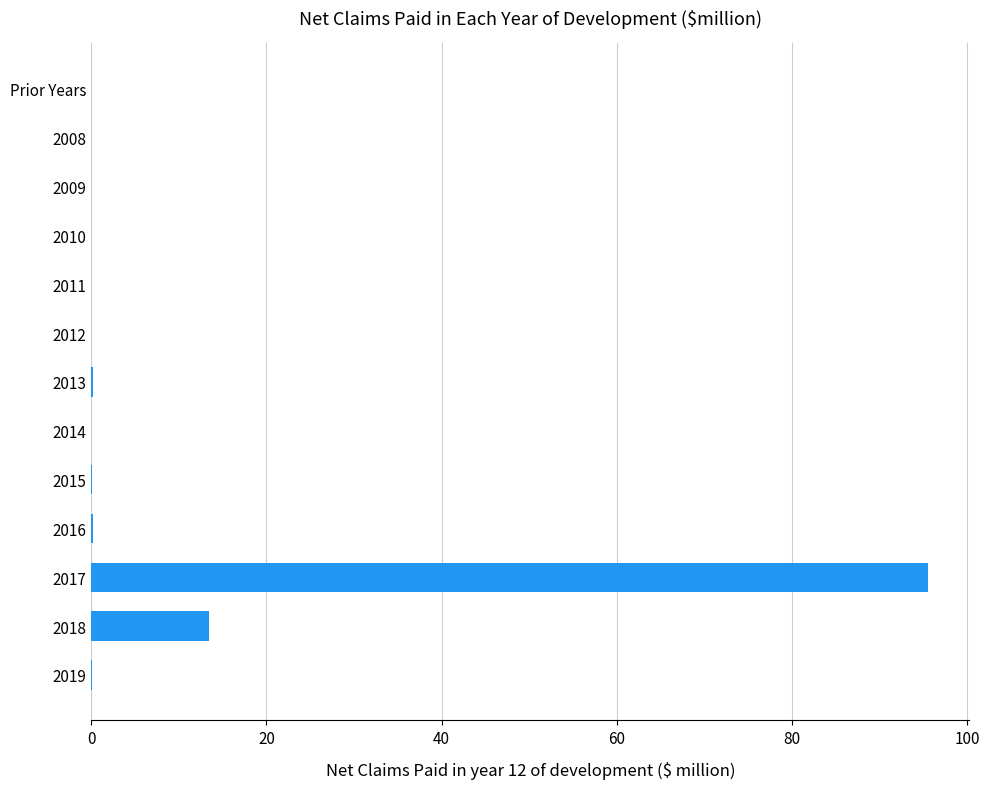

Is it true that the value at 2017 is 38.2?

False